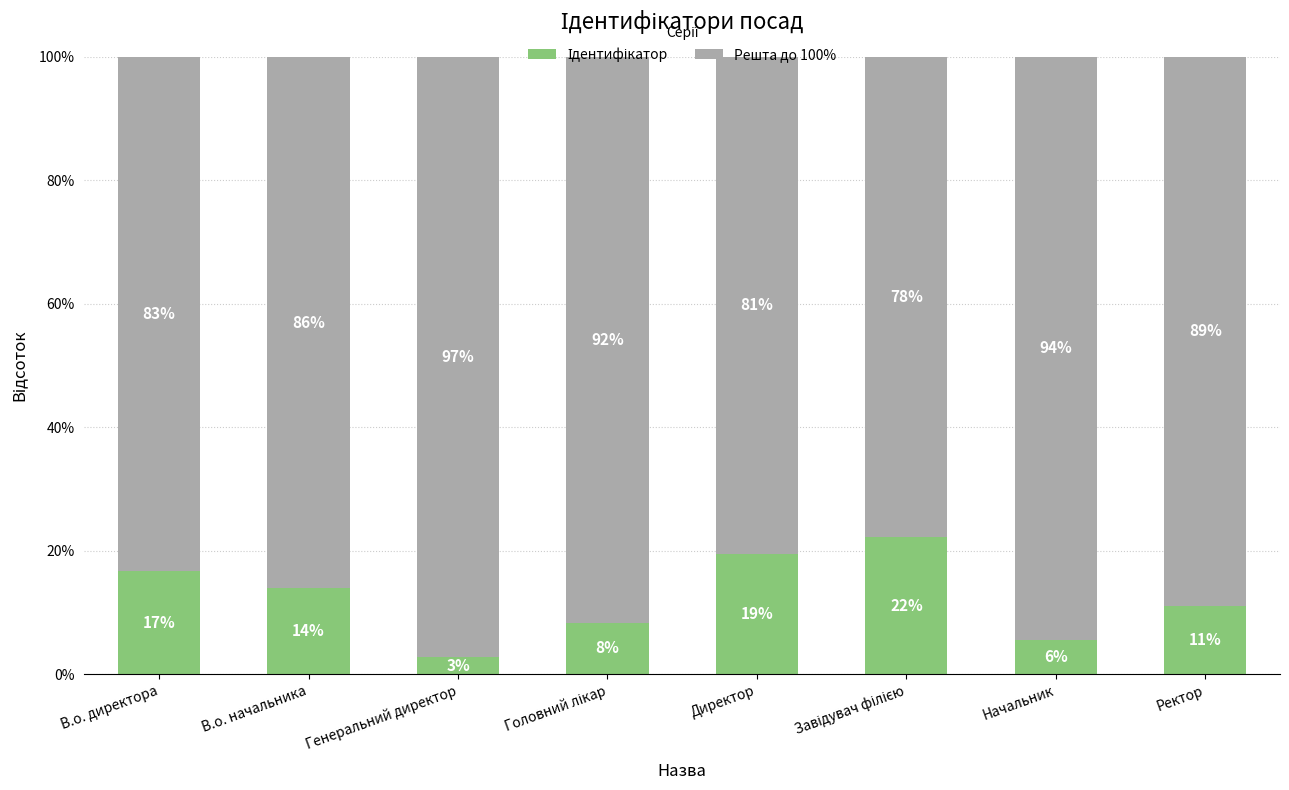

What is the difference between the Ідентифікатор values at Ректор and В.о. начальника?

2.8